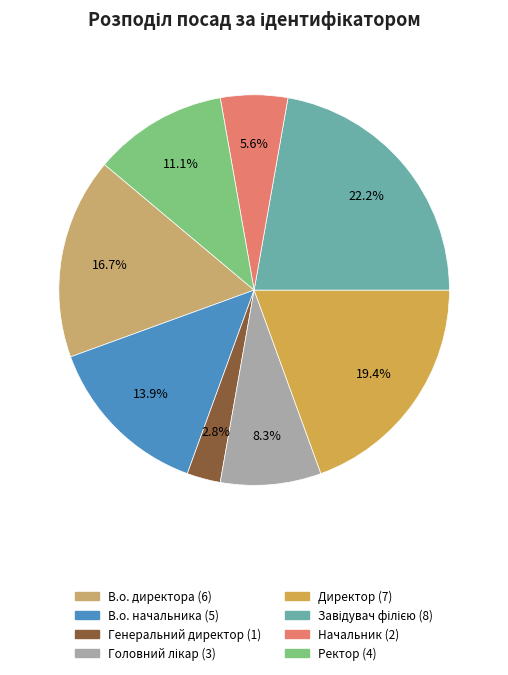

Which slice is the largest?

Завідувач філією